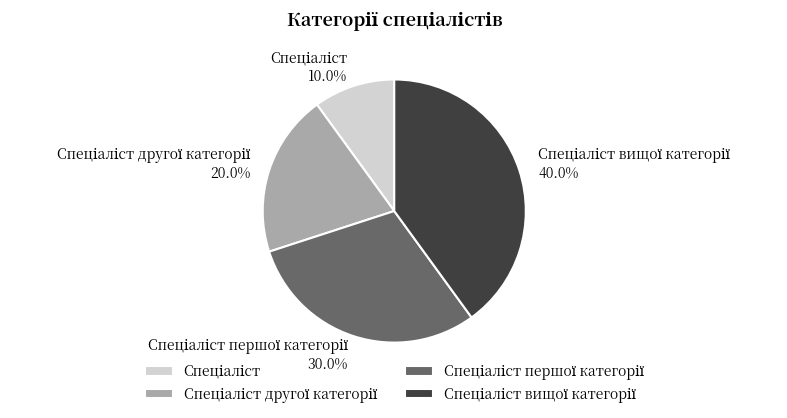

Does any single category account for the majority?

No